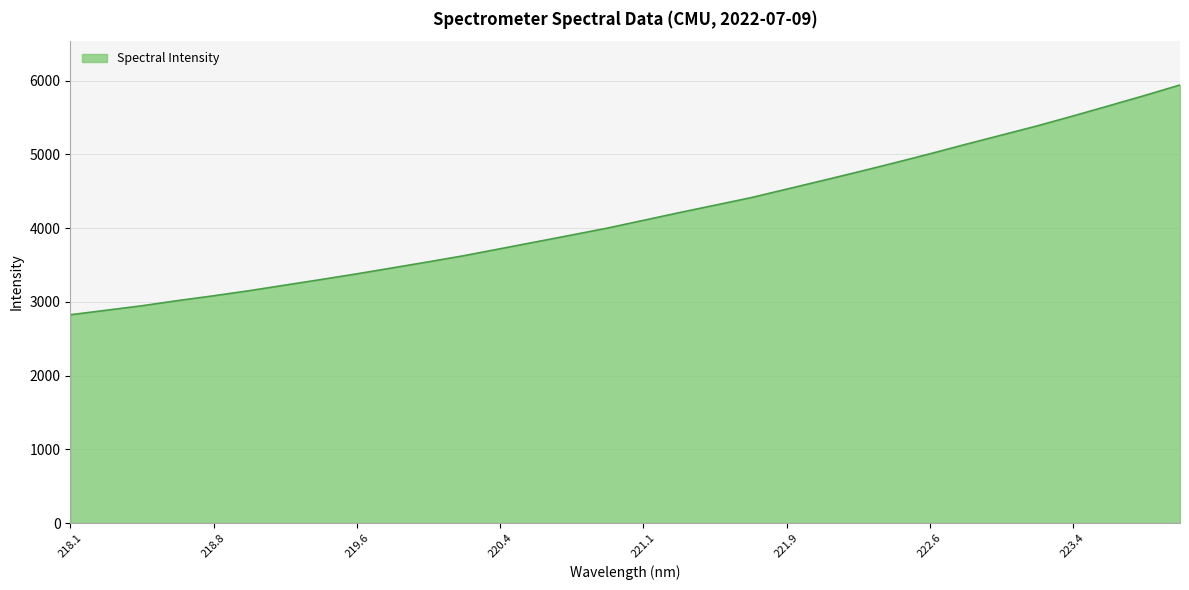

Count the number of data series in this chart.

1